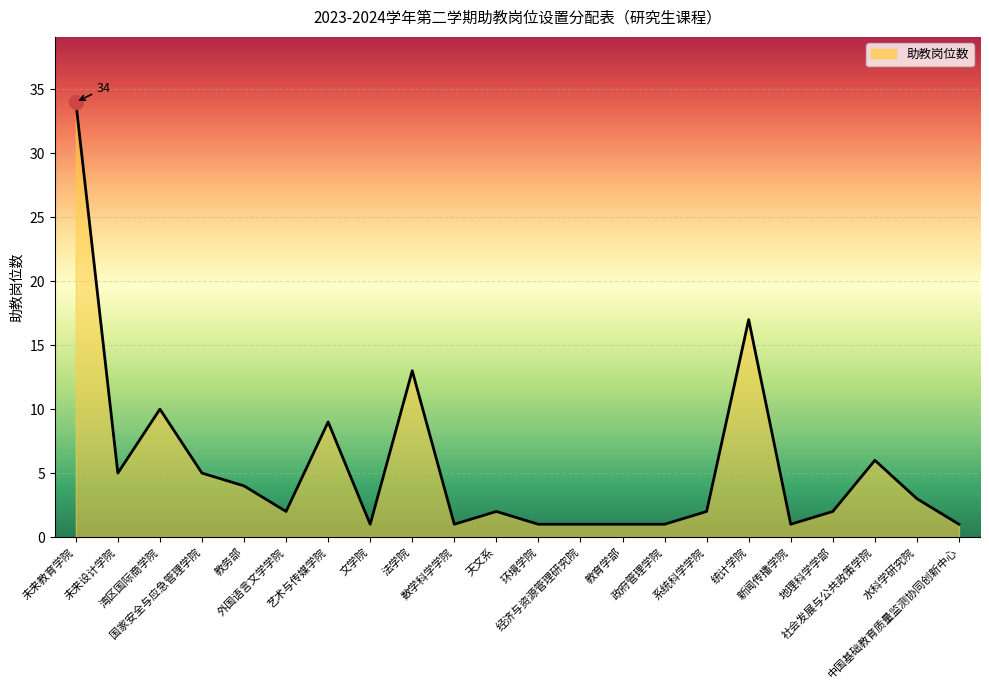

What is the difference between the maximum and minimum values?

33